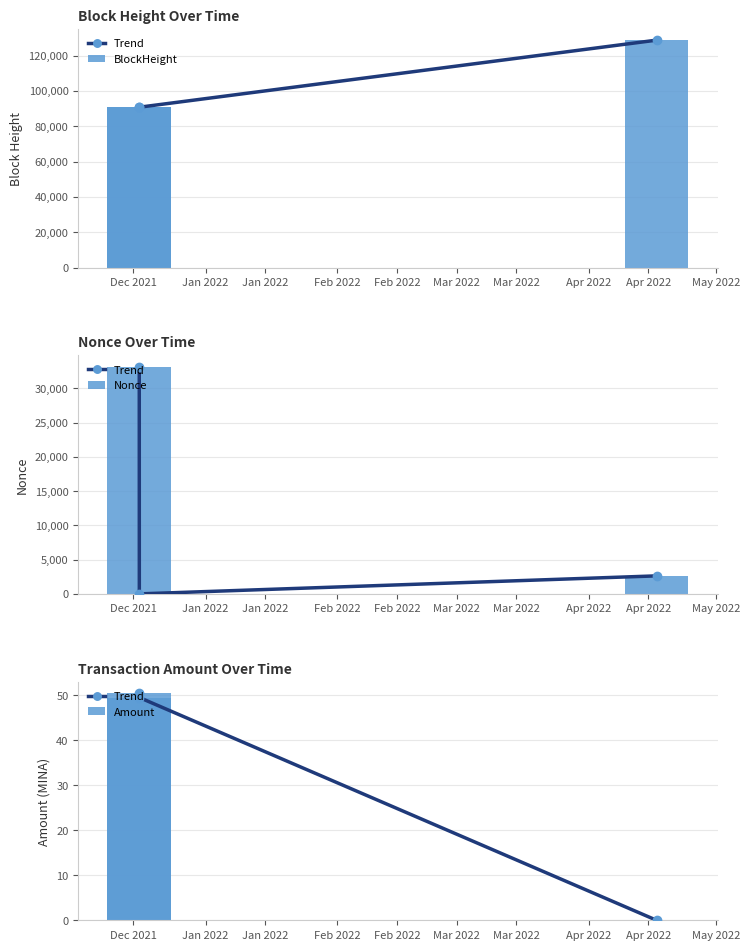

What is the sum of all Amount values?

100.0